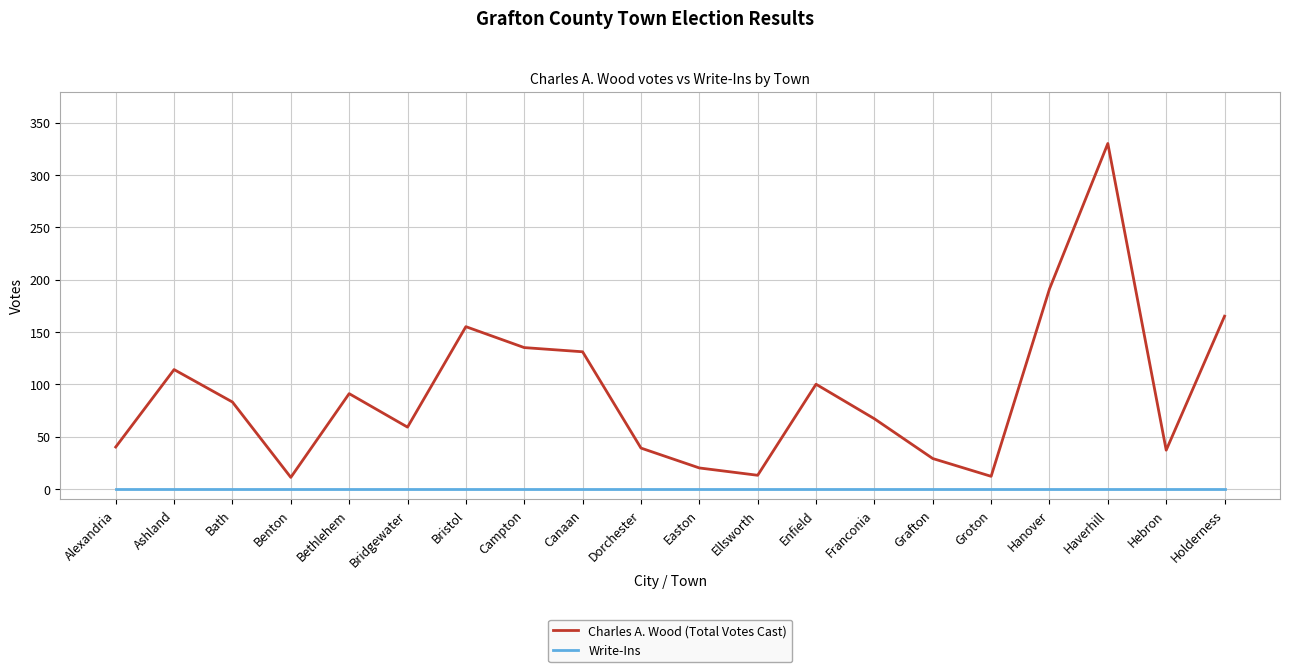

Which series has the largest total across all categories?

Charles A. Wood (Total Votes Cast)